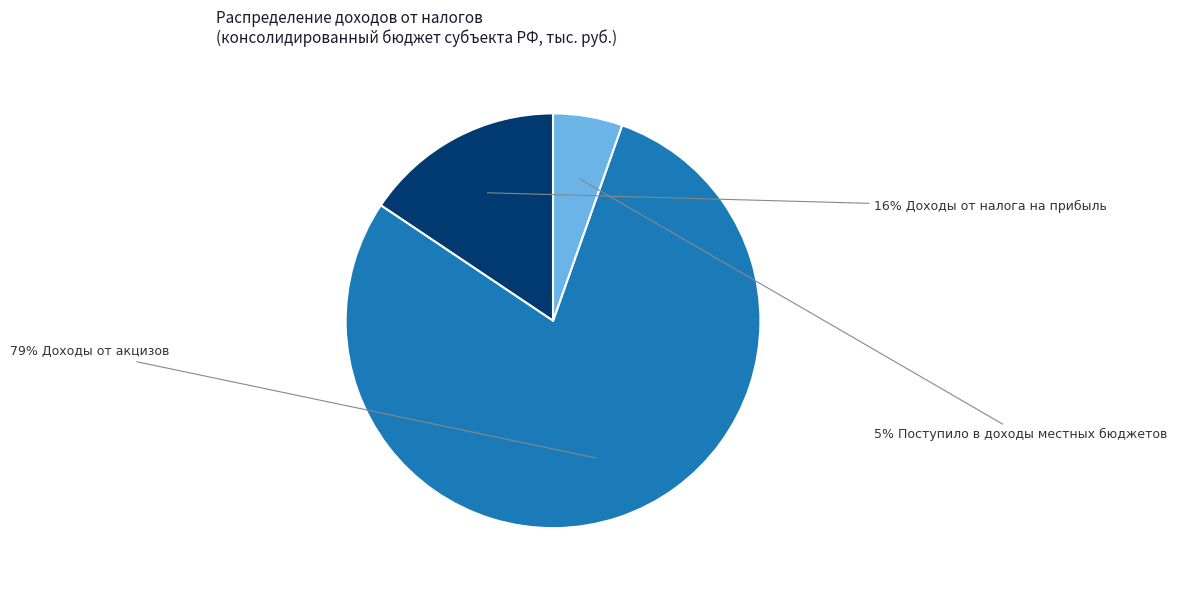

To the nearest percent, what is the average slice percentage?

33%